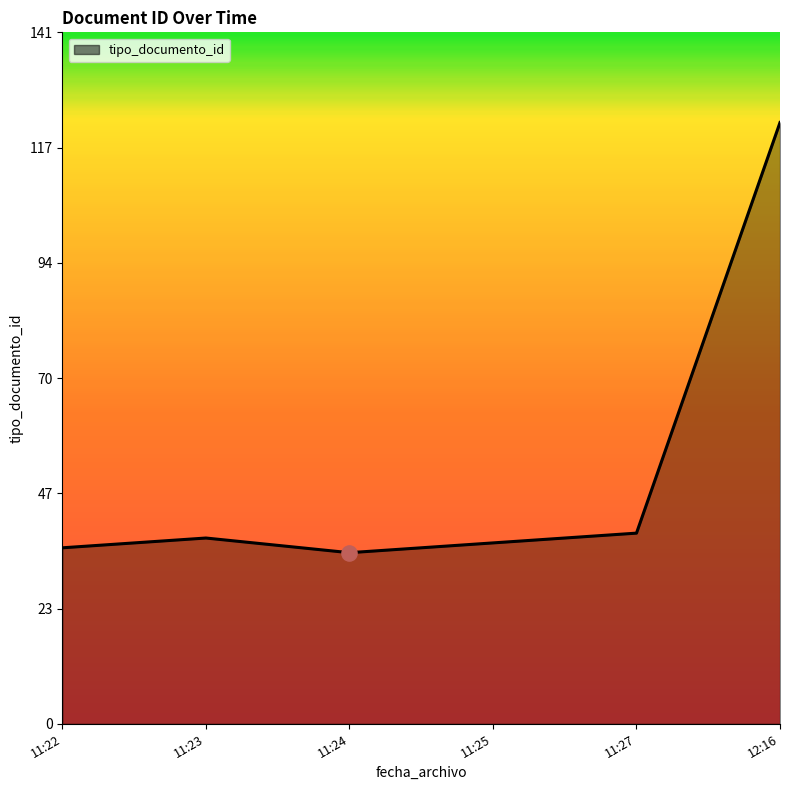

What is the change in value from 11:23 to 12:16?

+85